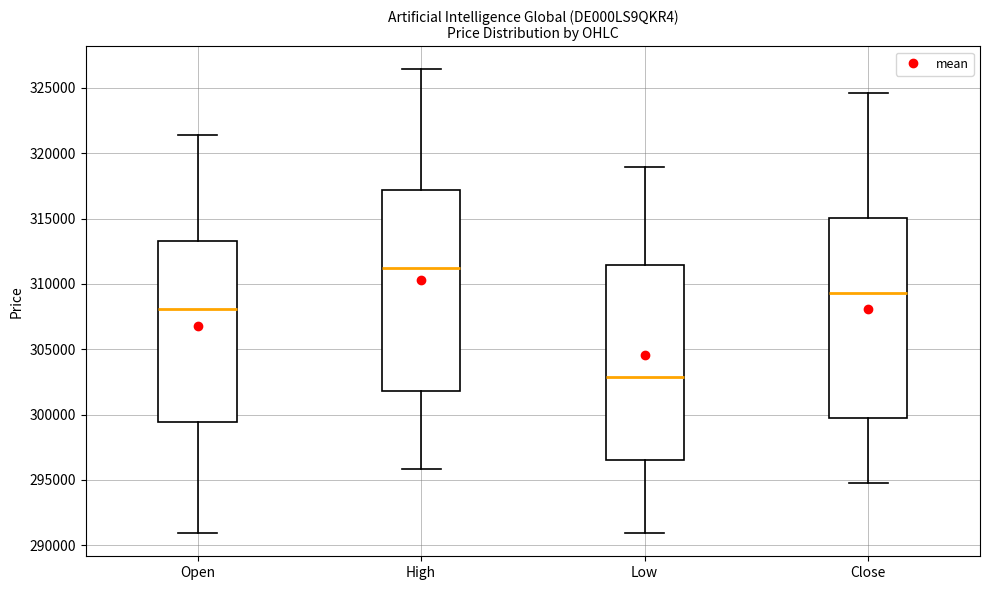

Which box's median line is the highest?

High